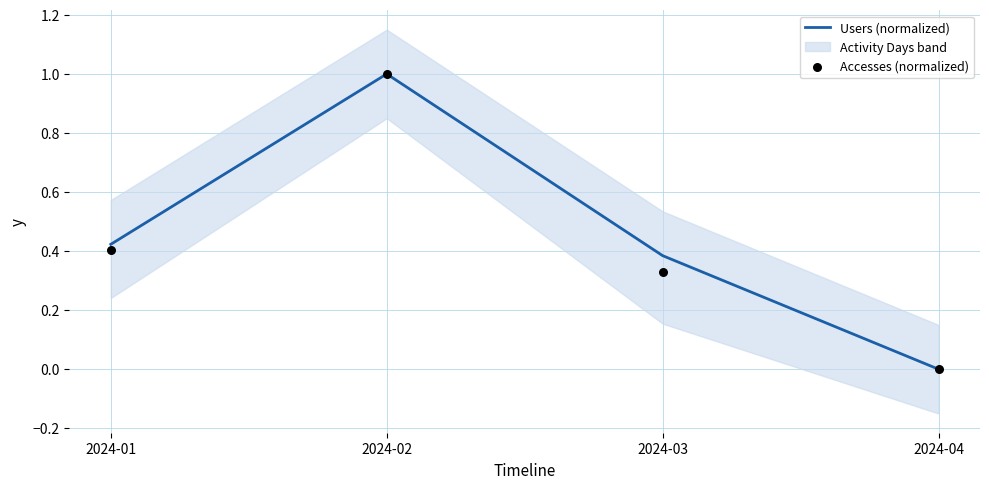

Which series reaches the minimum Y coordinate?

Users (normalized)